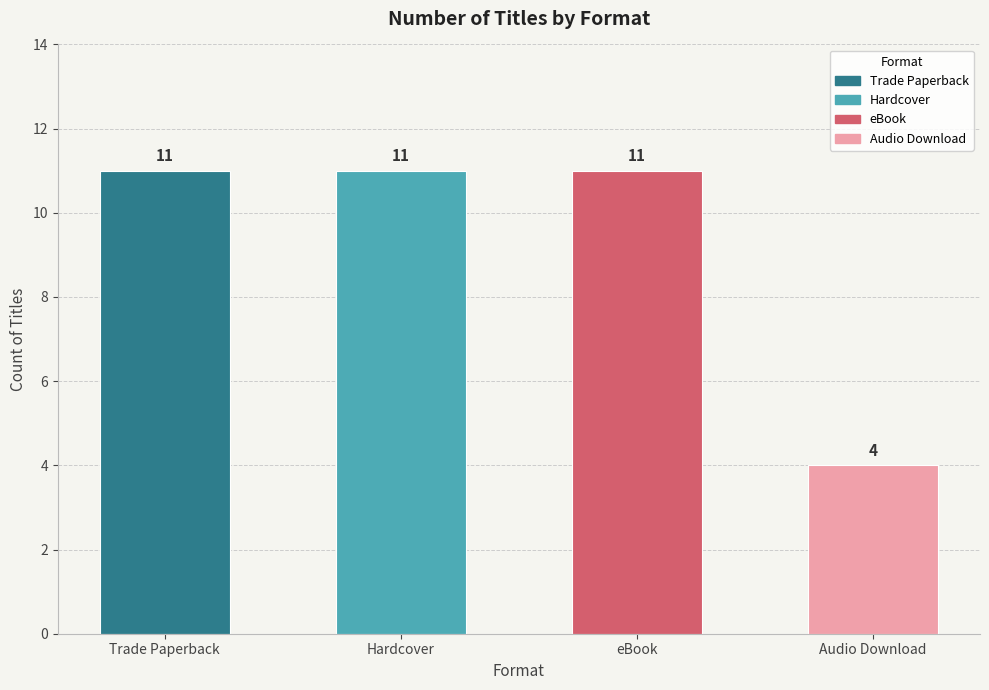

Which has a higher value, Trade Paperback or 5?

Trade Paperback